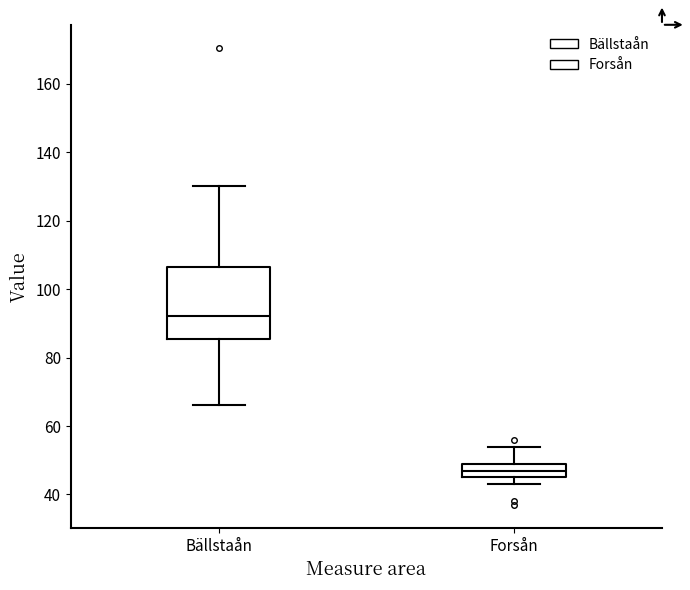

Reading left to right, transcribe this box plot: for each box, give where its median line is, the range the box spans, and where its two whiskers end, as read against the y-axis. The values are not printed on the chart, so give them approximately, as read against the axis.

Bällstaån: median 92, box 86 to 106, whiskers 66 to 130
Forsån: median 48, box 46 to 50, whiskers 44 to 54